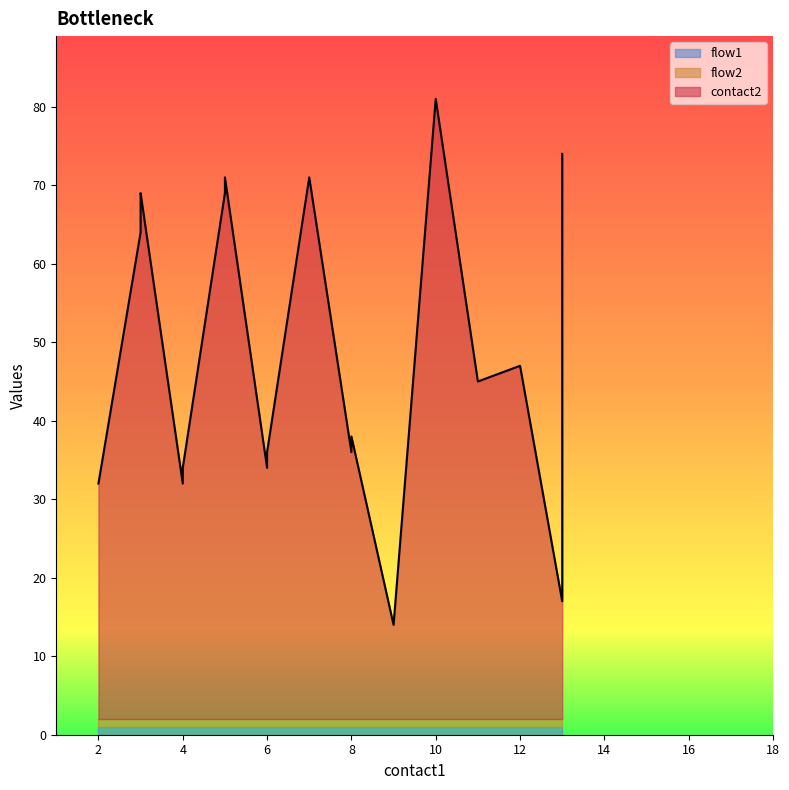

At which label is flow2 closest to 1?

2